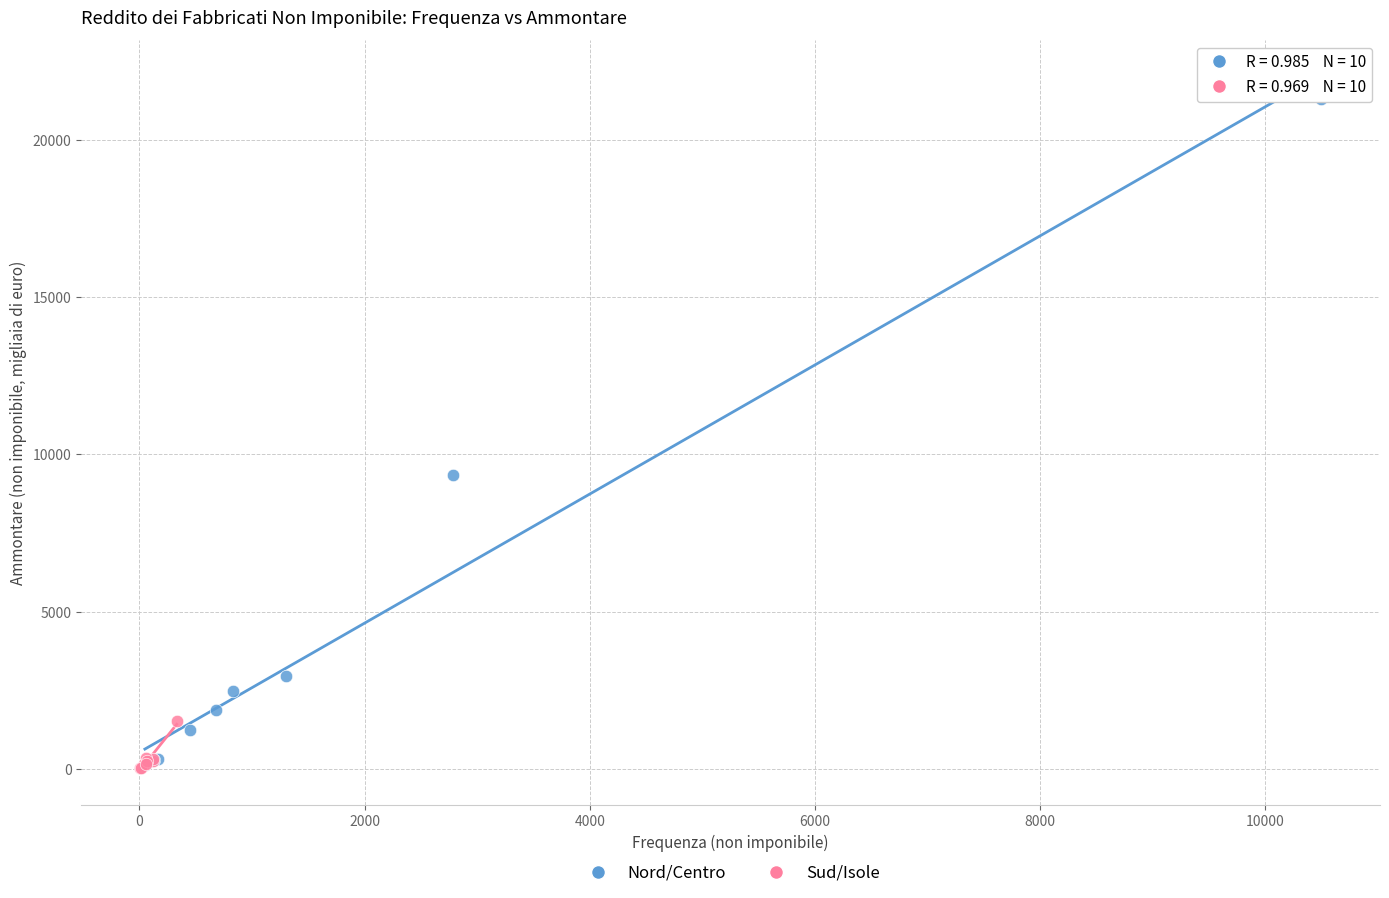

Which series has the largest Y range (max minus min)?

Nord/Centro